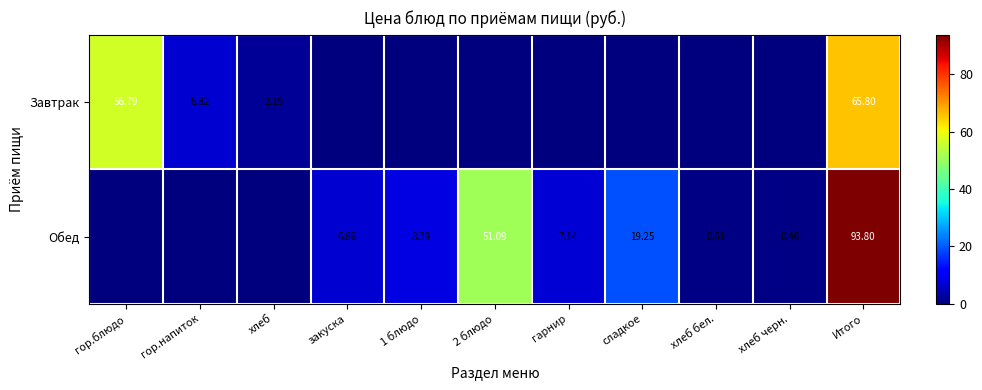

The value of Обед at сладкое is 30.6. True or false?

False